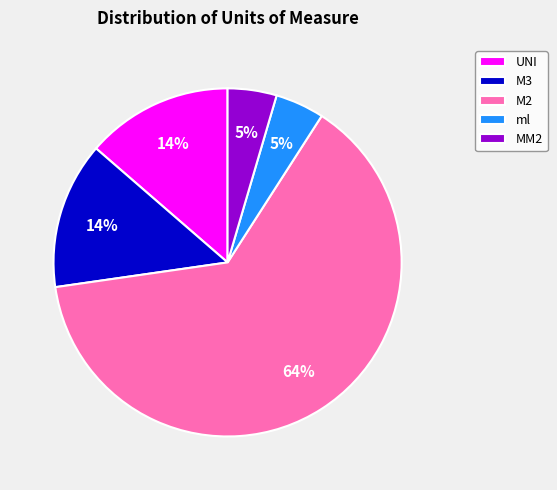

True or false: ml accounts for 12% of the total.

False